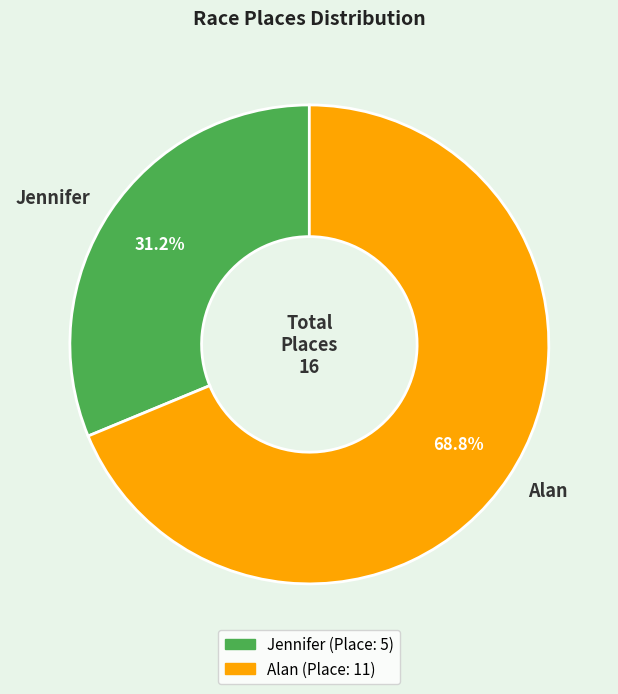

To the nearest percent, what portion does Jennifer represent?

31%